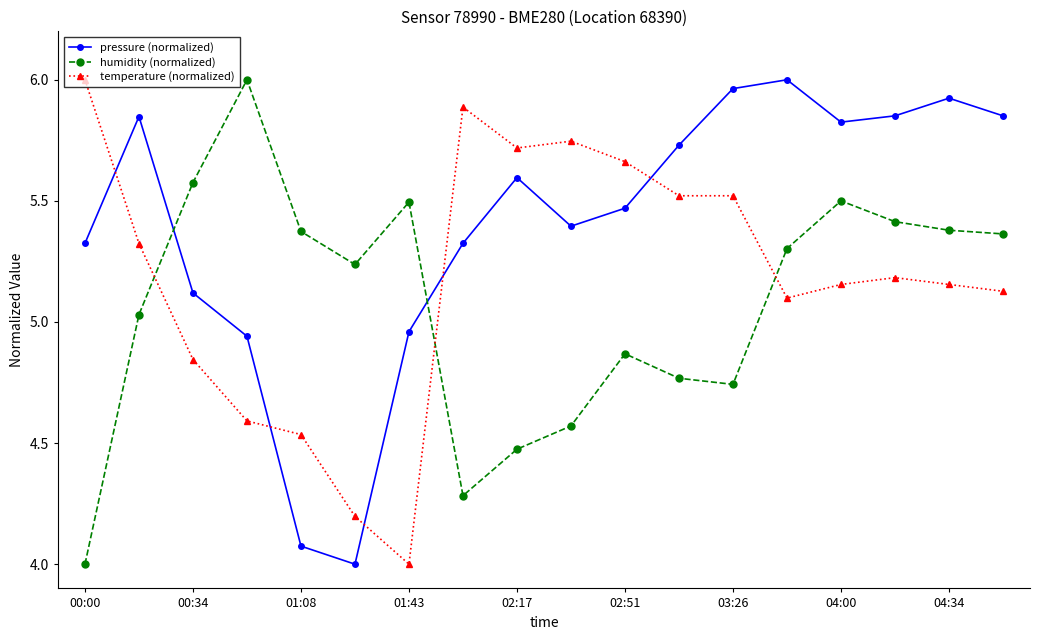

Rank the series by their average value, from highest to lowest.

pressure (normalized), temperature (normalized), humidity (normalized)